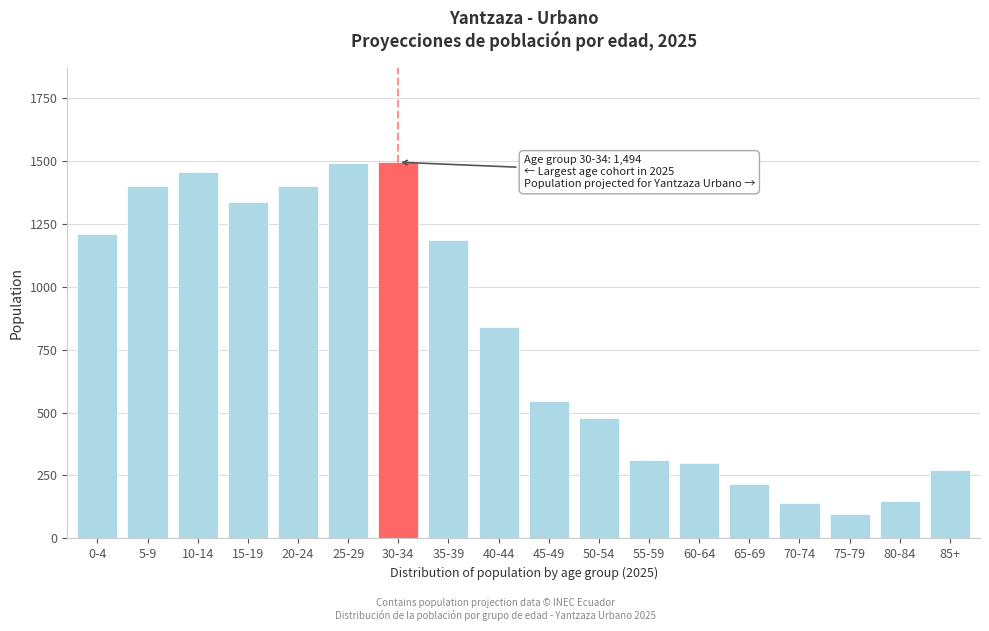

True or false: the data shows 84 at 60-64.

False